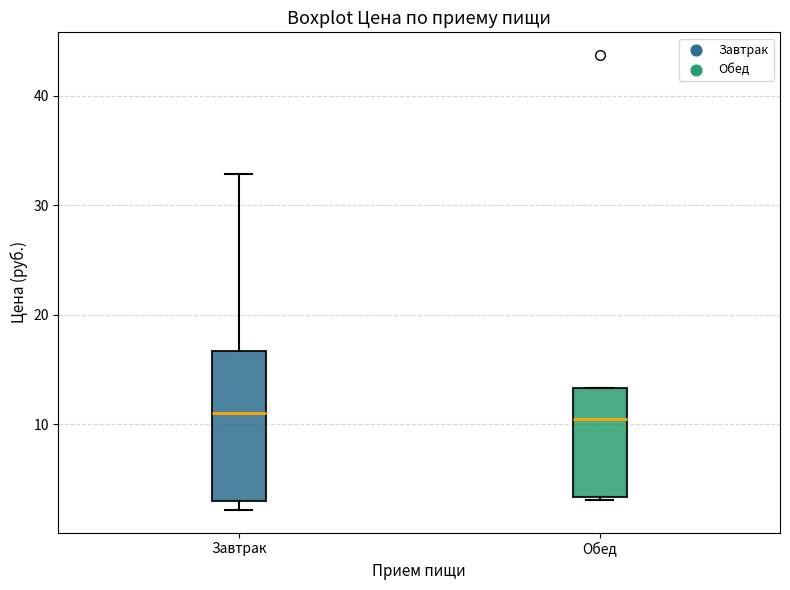

Which box is the tallest, from its lower edge to its upper edge?

Завтрак